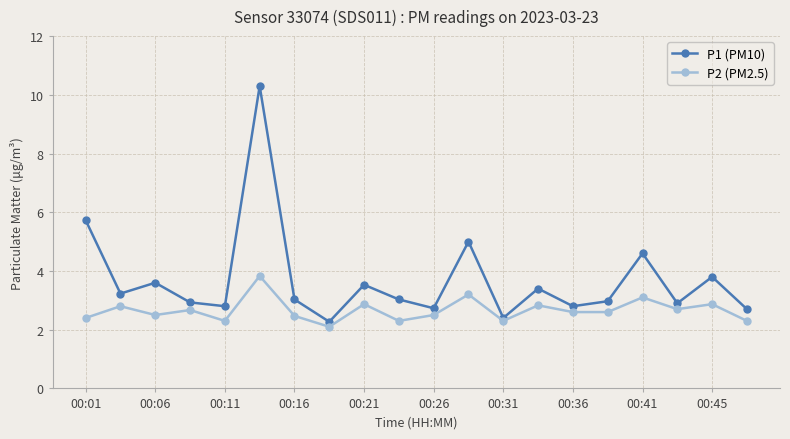

How many interior local peaks does the P2 (PM2.5) series have?

8